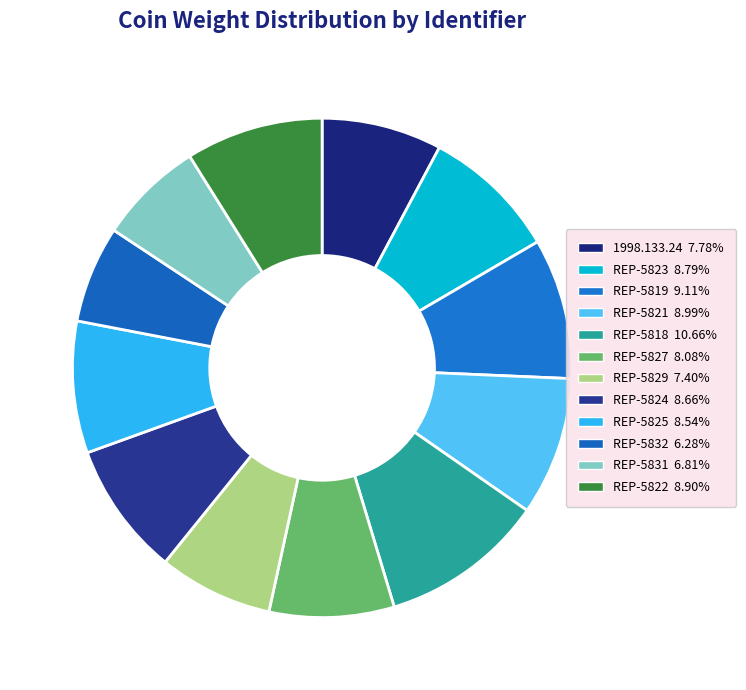

What percentage is the REP-5829 slice, to the nearest percent?

7%